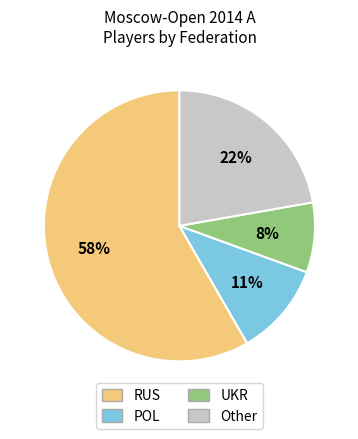

Count the number of slices in the pie.

4